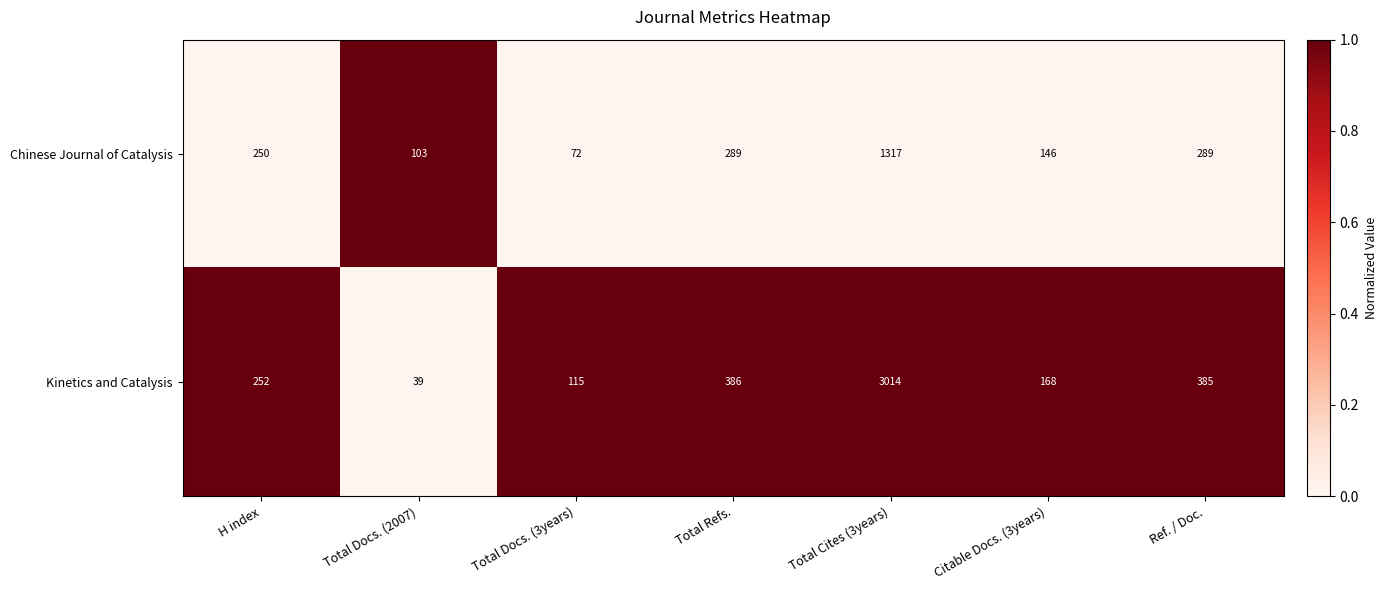

What value does the Kinetics and Catalysis series have at Total Docs. (3years)?

115